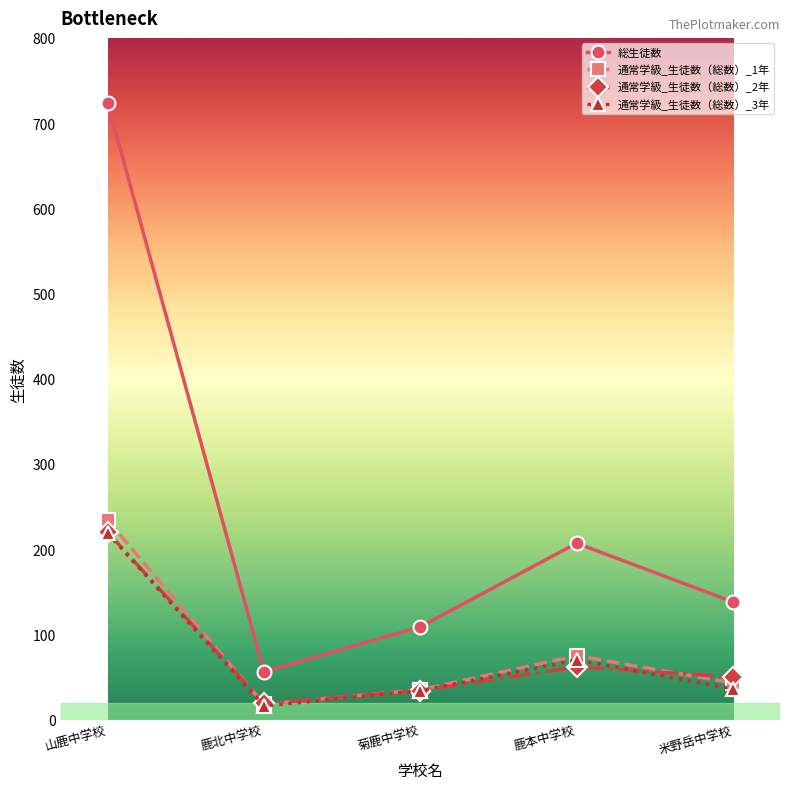

What is the maximum value for 通常学級_生徒数（総数）_1年?

234